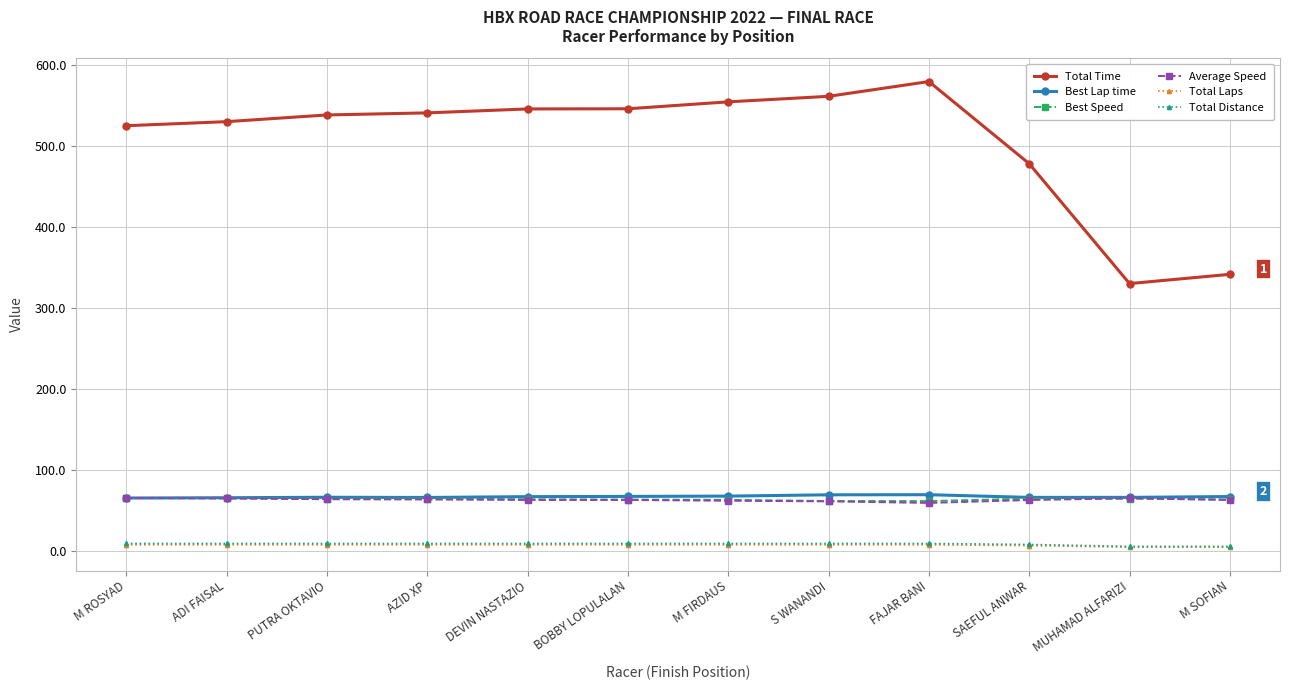

What is the value of the Total Laps point at the 10th from the left?

7.0